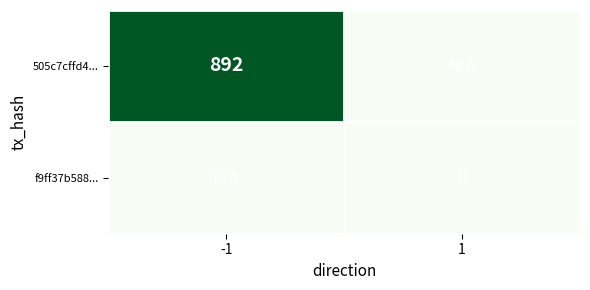

The value of 505c7cffd4... at -1 is 892. True or false?

True